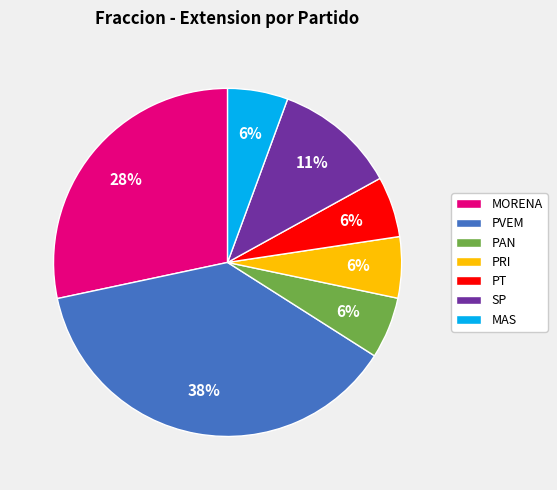

Is the sum of PAN and MAS greater than half?

No